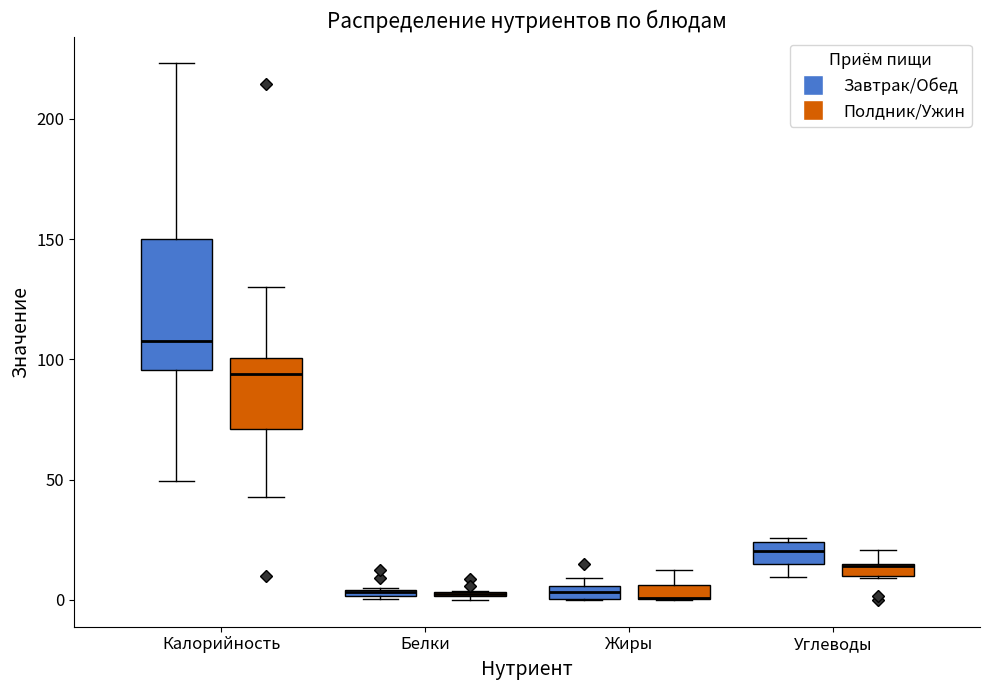

Where does the median line of the box for Калорийность (Завтрак/Обед) sit on the y-axis? The values are not printed on the chart, so give them approximately, as read against the axis.

110